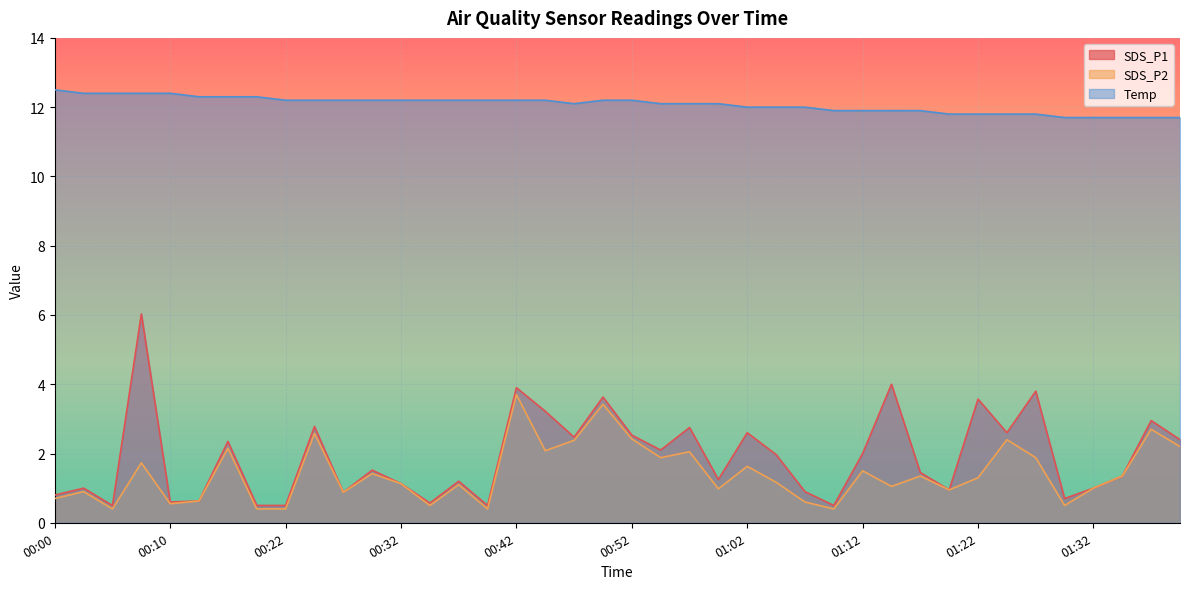

What is the average value of the SDS_P1 series?

1.9